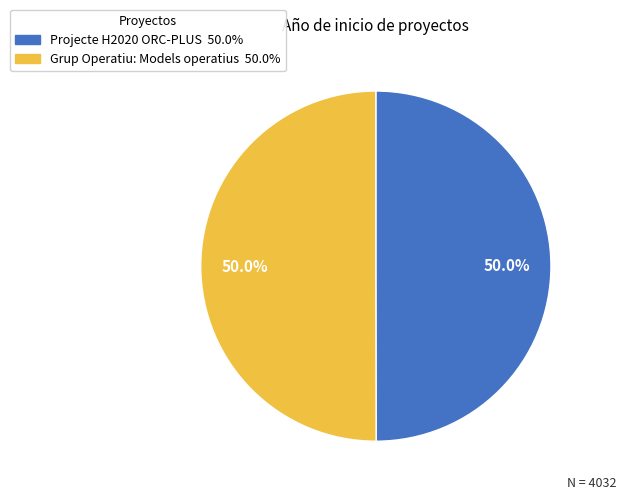

Approximately how many times larger is the value at Grup Operatiu: Models operatius compared to Projecte H2020 ORC-PLUS?

1.0